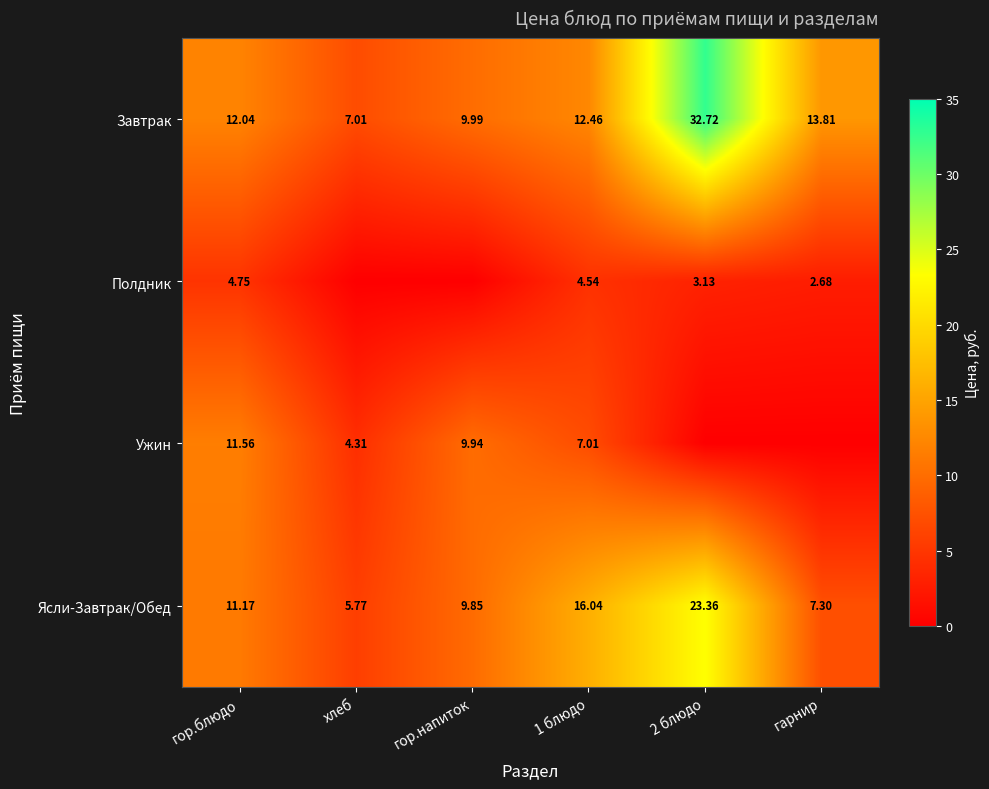

At гор.блюдо, list the series in order from smallest to largest.

Полдник, Ясли-Завтрак/Обед, Ужин, Завтрак